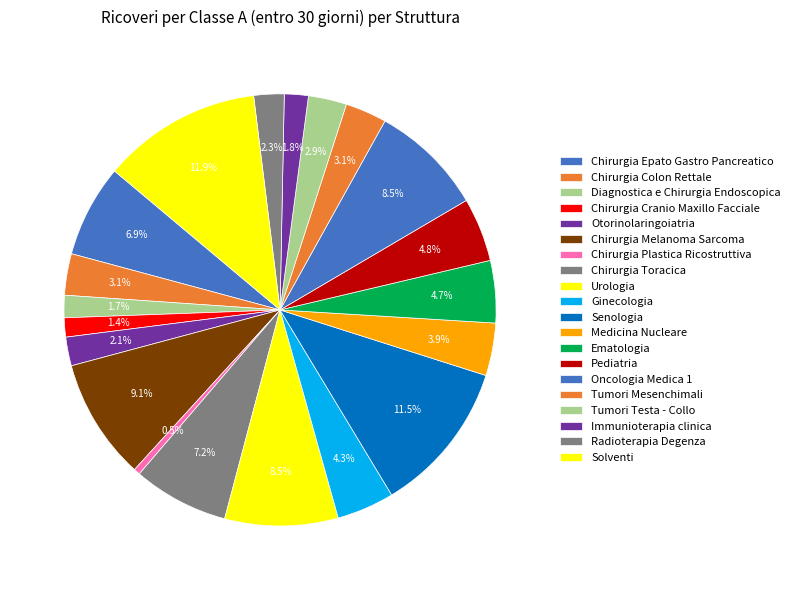

Which category has the smallest portion of the pie?

Chirurgia Plastica Ricostruttiva